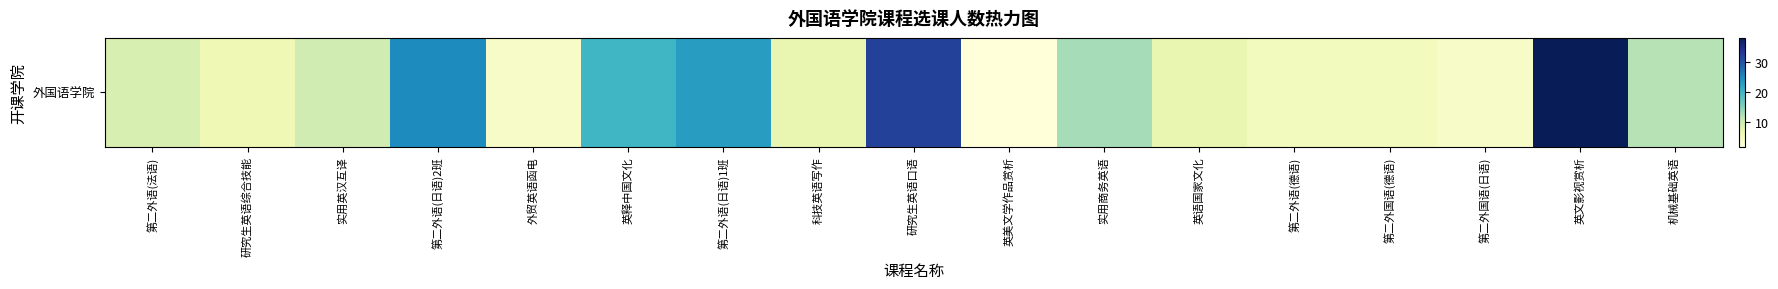

What is the difference between the maximum and minimum values?

36